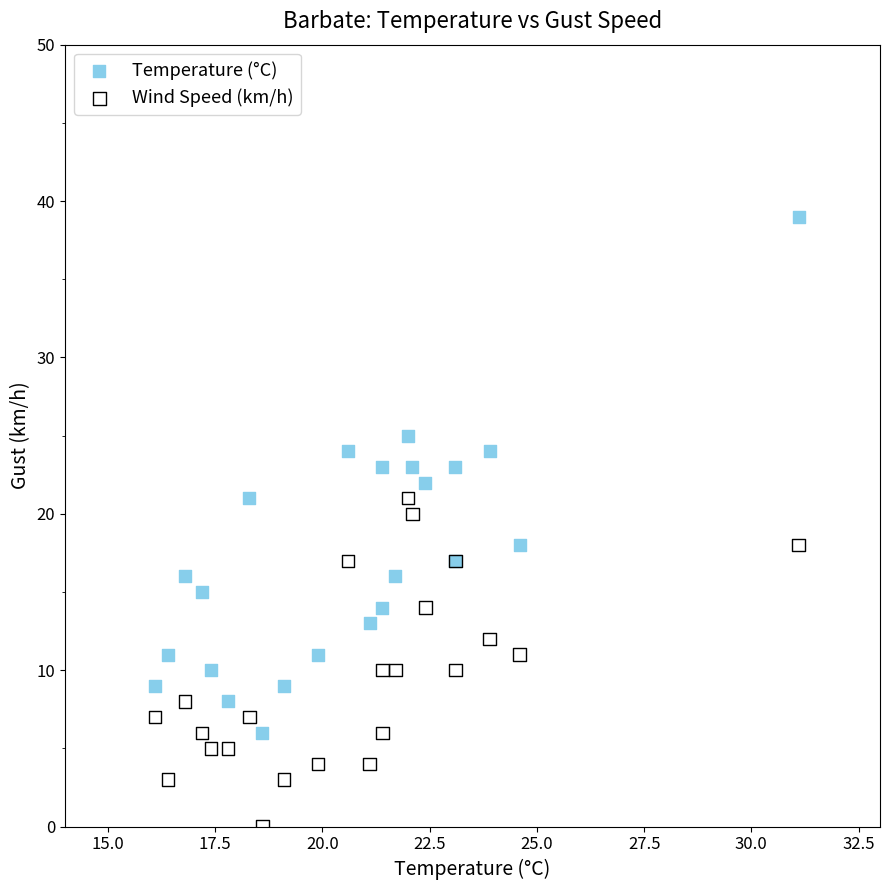

Which series has the largest Y range (max minus min)?

Temperature (°C)